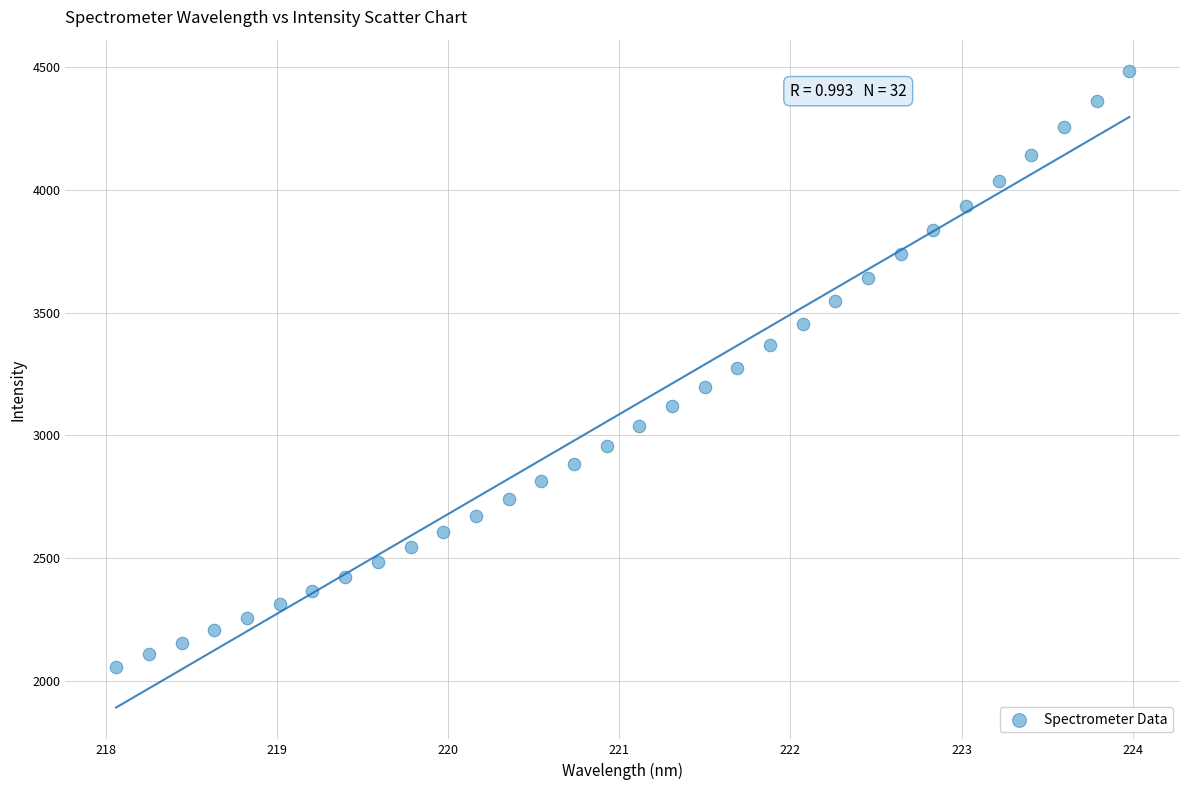

What is the range of Y values (max minus min)?

2424.0